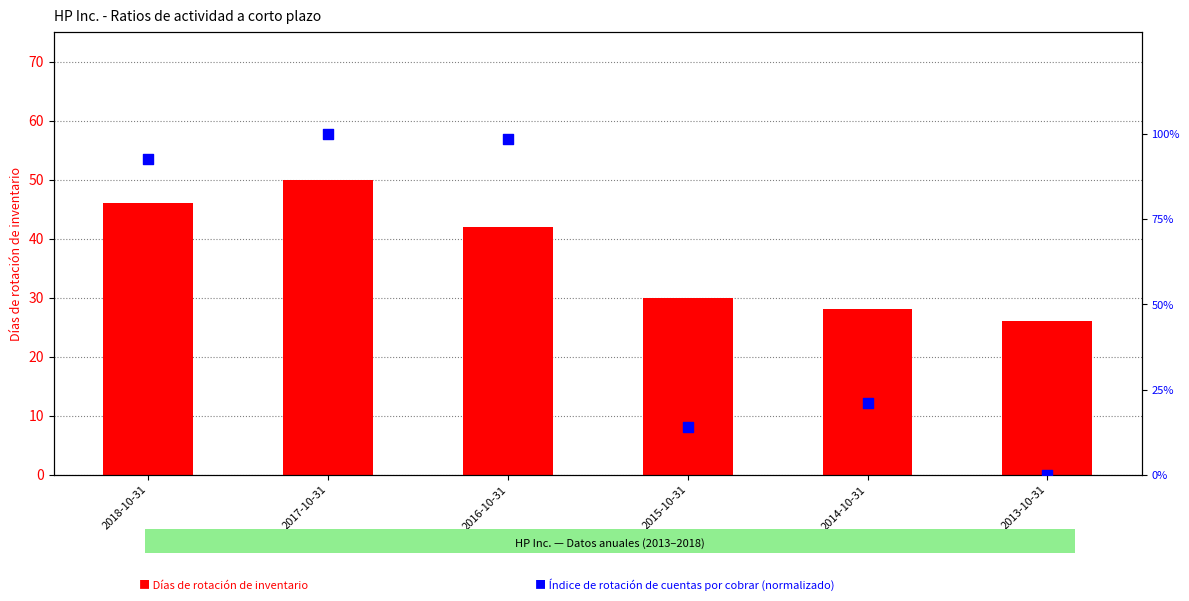

At which category is the sum across all series the highest?

2017-10-31